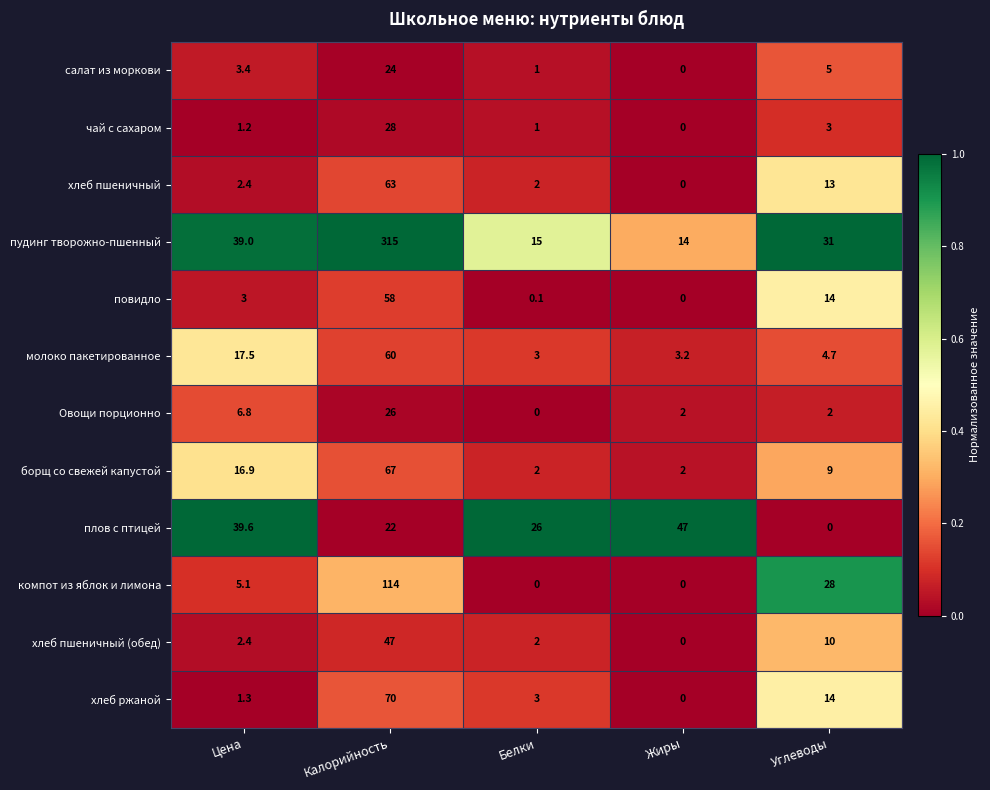

Where does the компот из яблок и лимона series first go above 5?

Цена